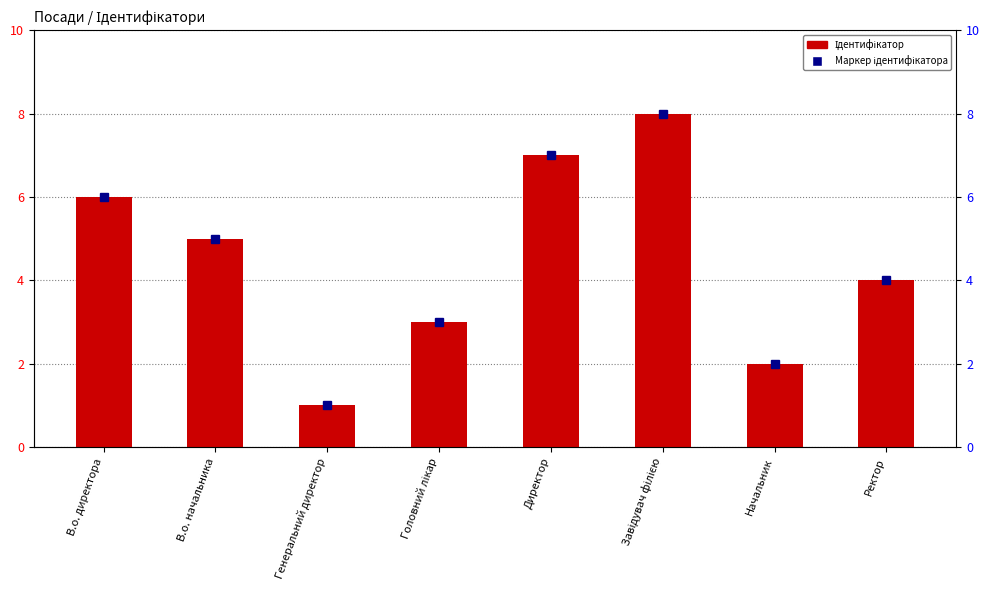

What is the difference between the Маркер ідентифікатора values at Директор and Генеральний директор?

6